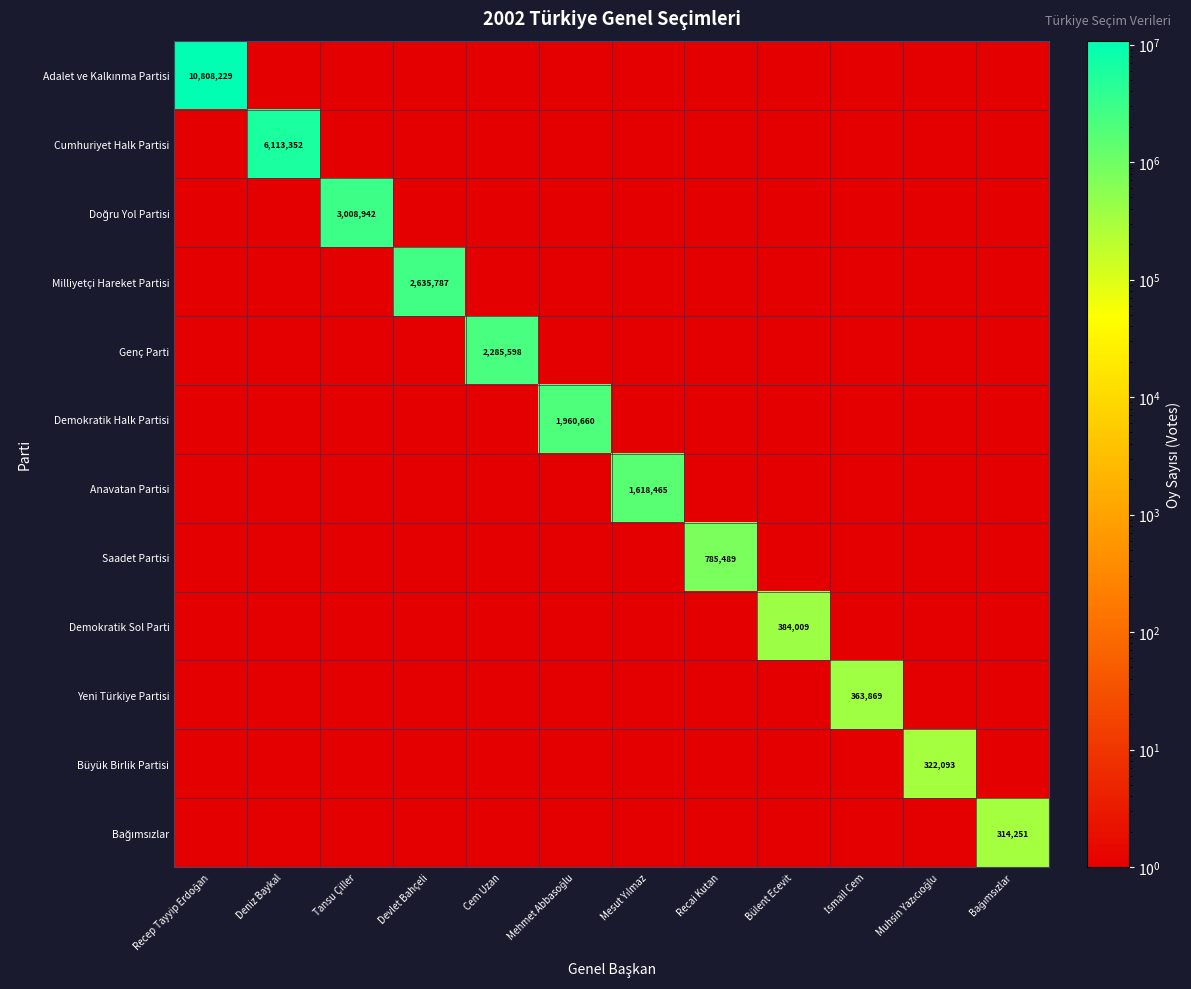

Between Recep Tayyip Erdoğan and Bülent Ecevit, which series saw the biggest shift?

Adalet ve Kalkınma Partisi